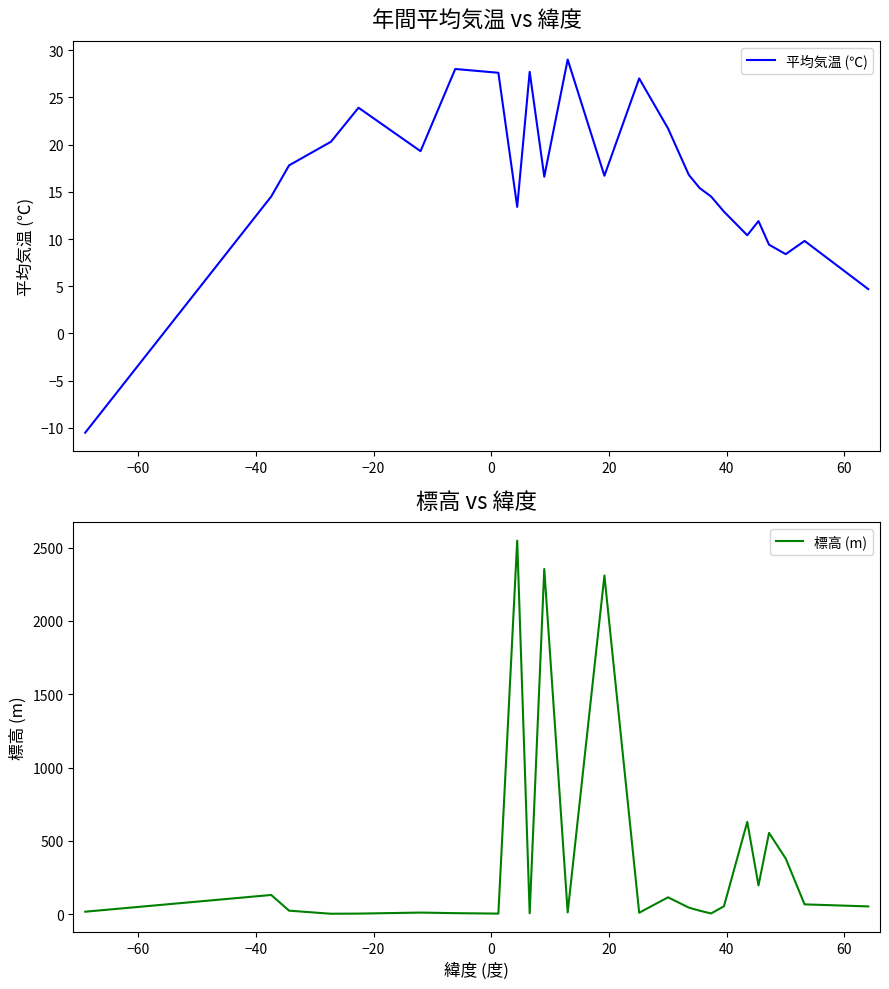

What is the greatest value displayed?

2547.0